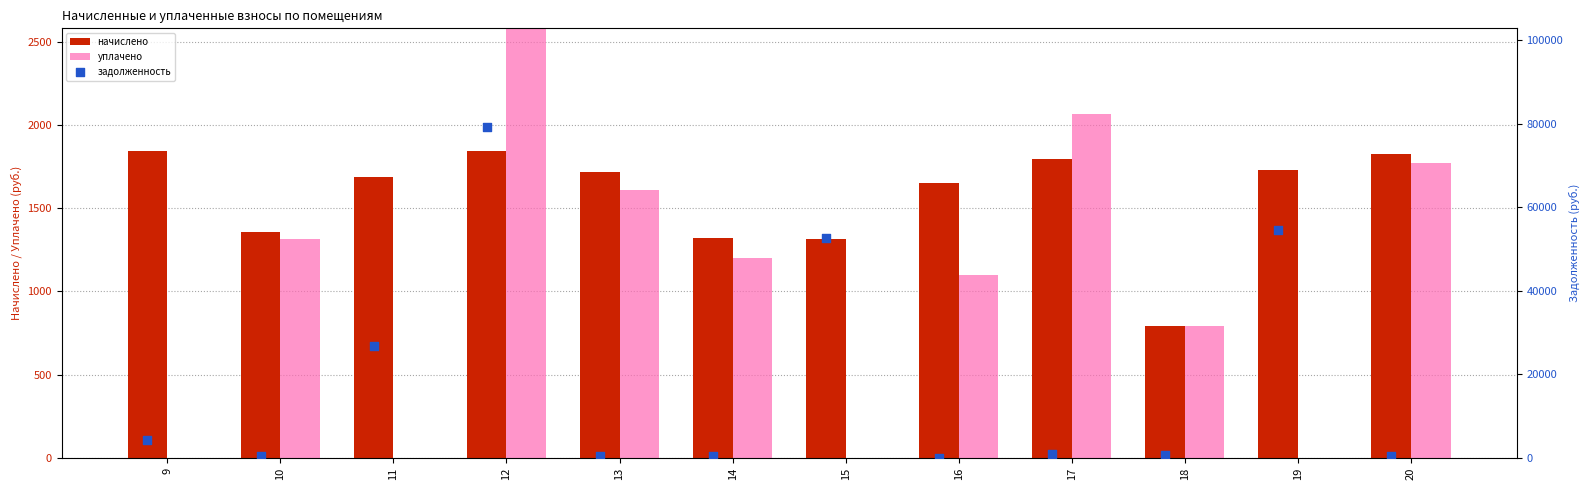

Which series has the largest total across all categories?

задолженность